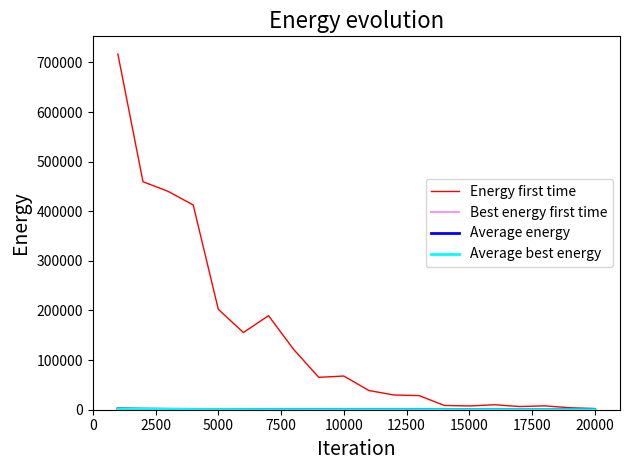

Count the number of categories in the chart.

20